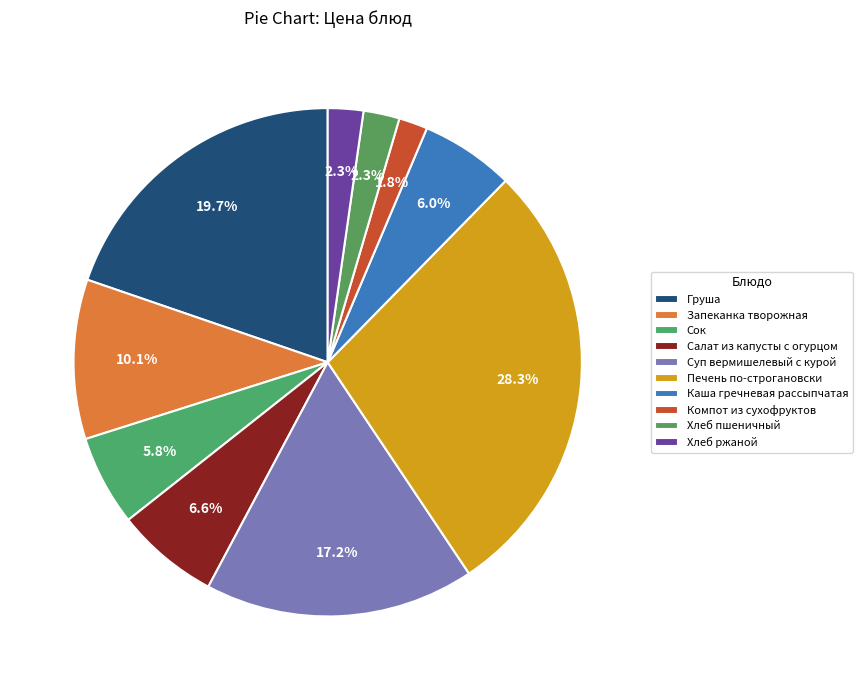

What is the smallest slice in the pie chart?

Компот из сухофруктов